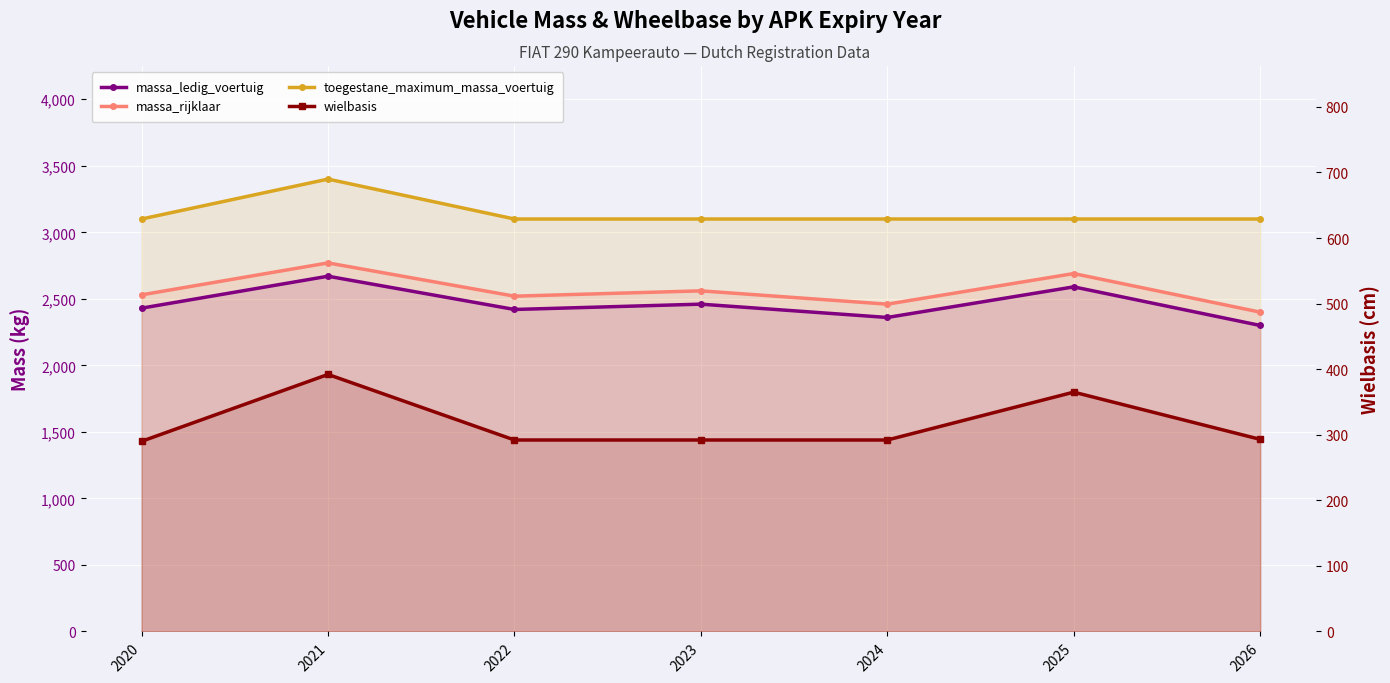

True or false: wielbasis and toegestane_maximum_massa_voertuig intersect in this chart.

False